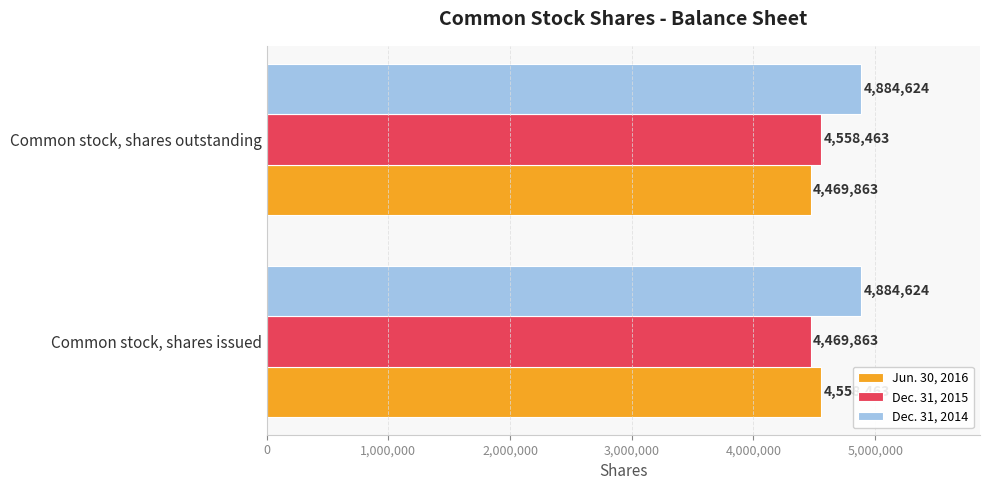

What is the difference between the maximum and minimum values in the Dec. 31, 2015 series?

88600